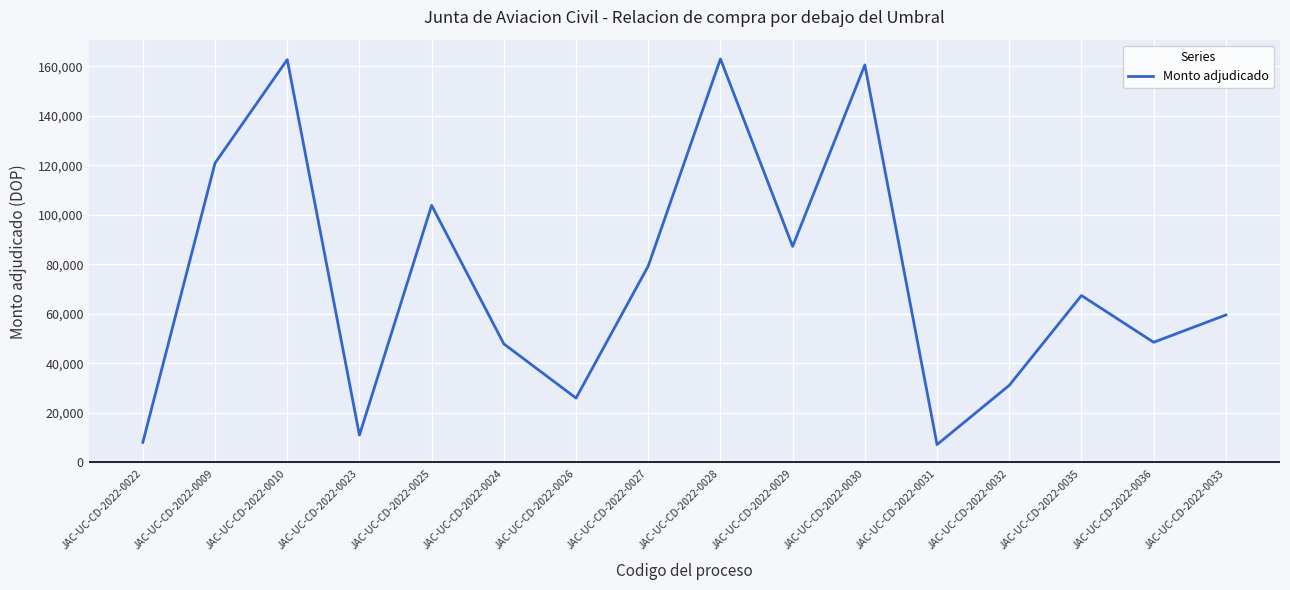

What value does the data have at JAC-UC-CD-2022-0023?

11063.0